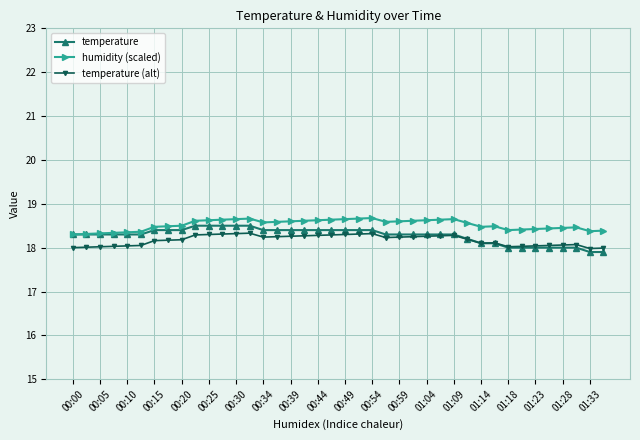

What is the smallest value displayed?

17.9